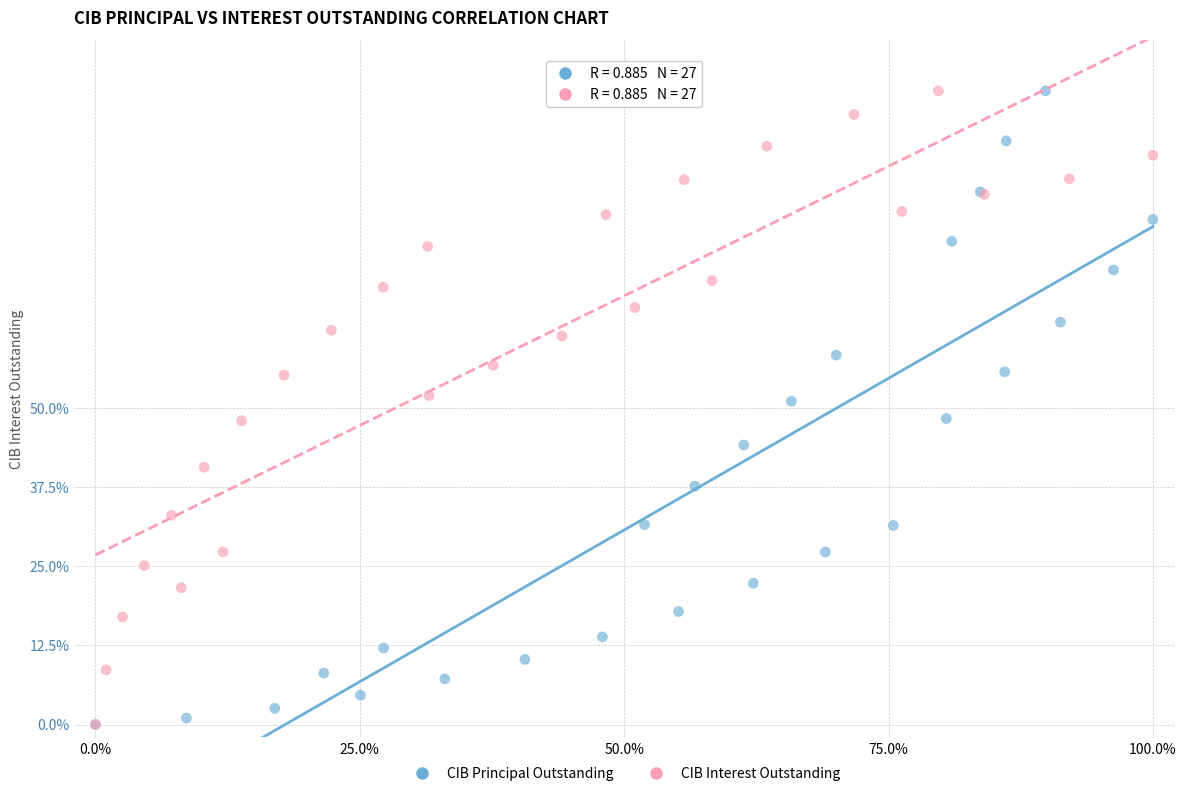

What are all the series names shown in the legend?

CIB Principal Outstanding, CIB Interest Outstanding